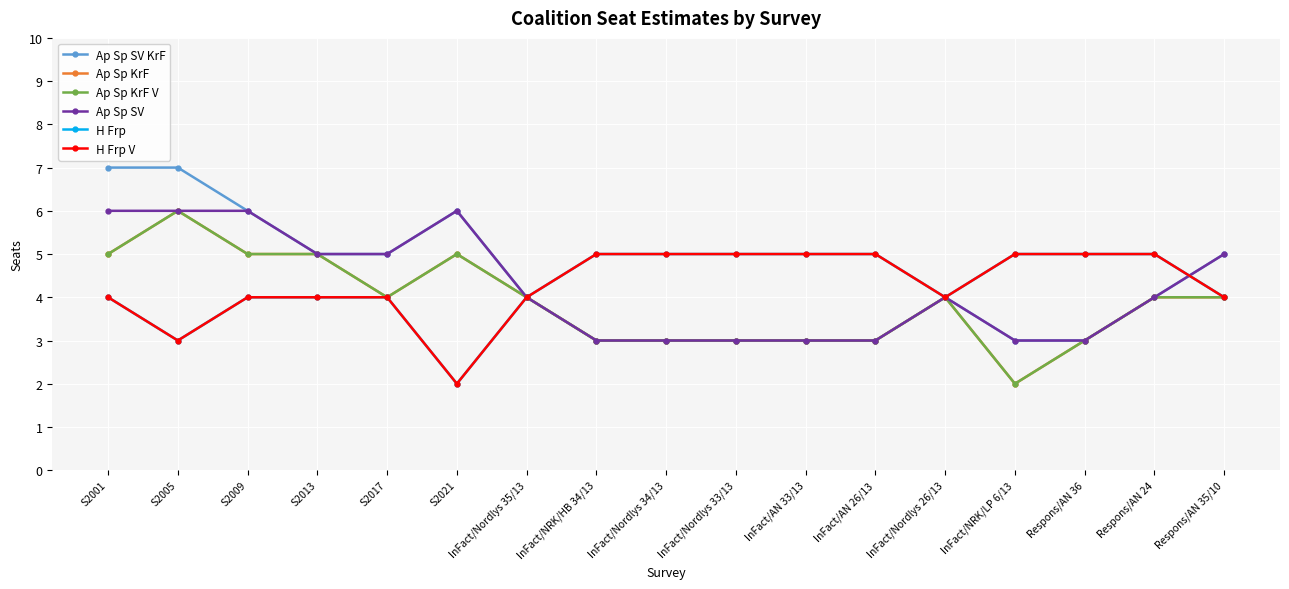

What is the maximum value shown in the chart?

7